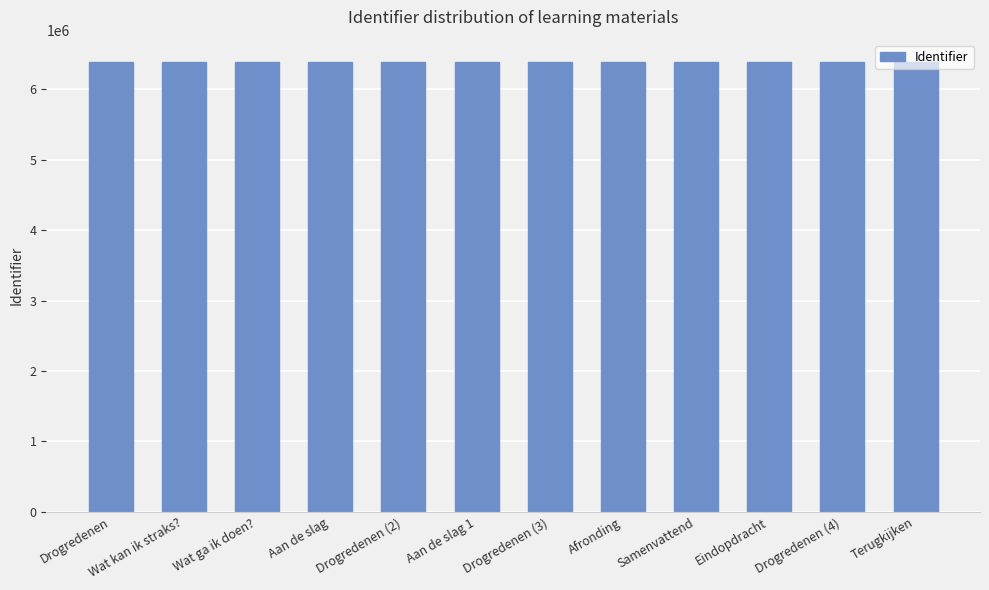

What is the difference between the maximum and minimum values?

18